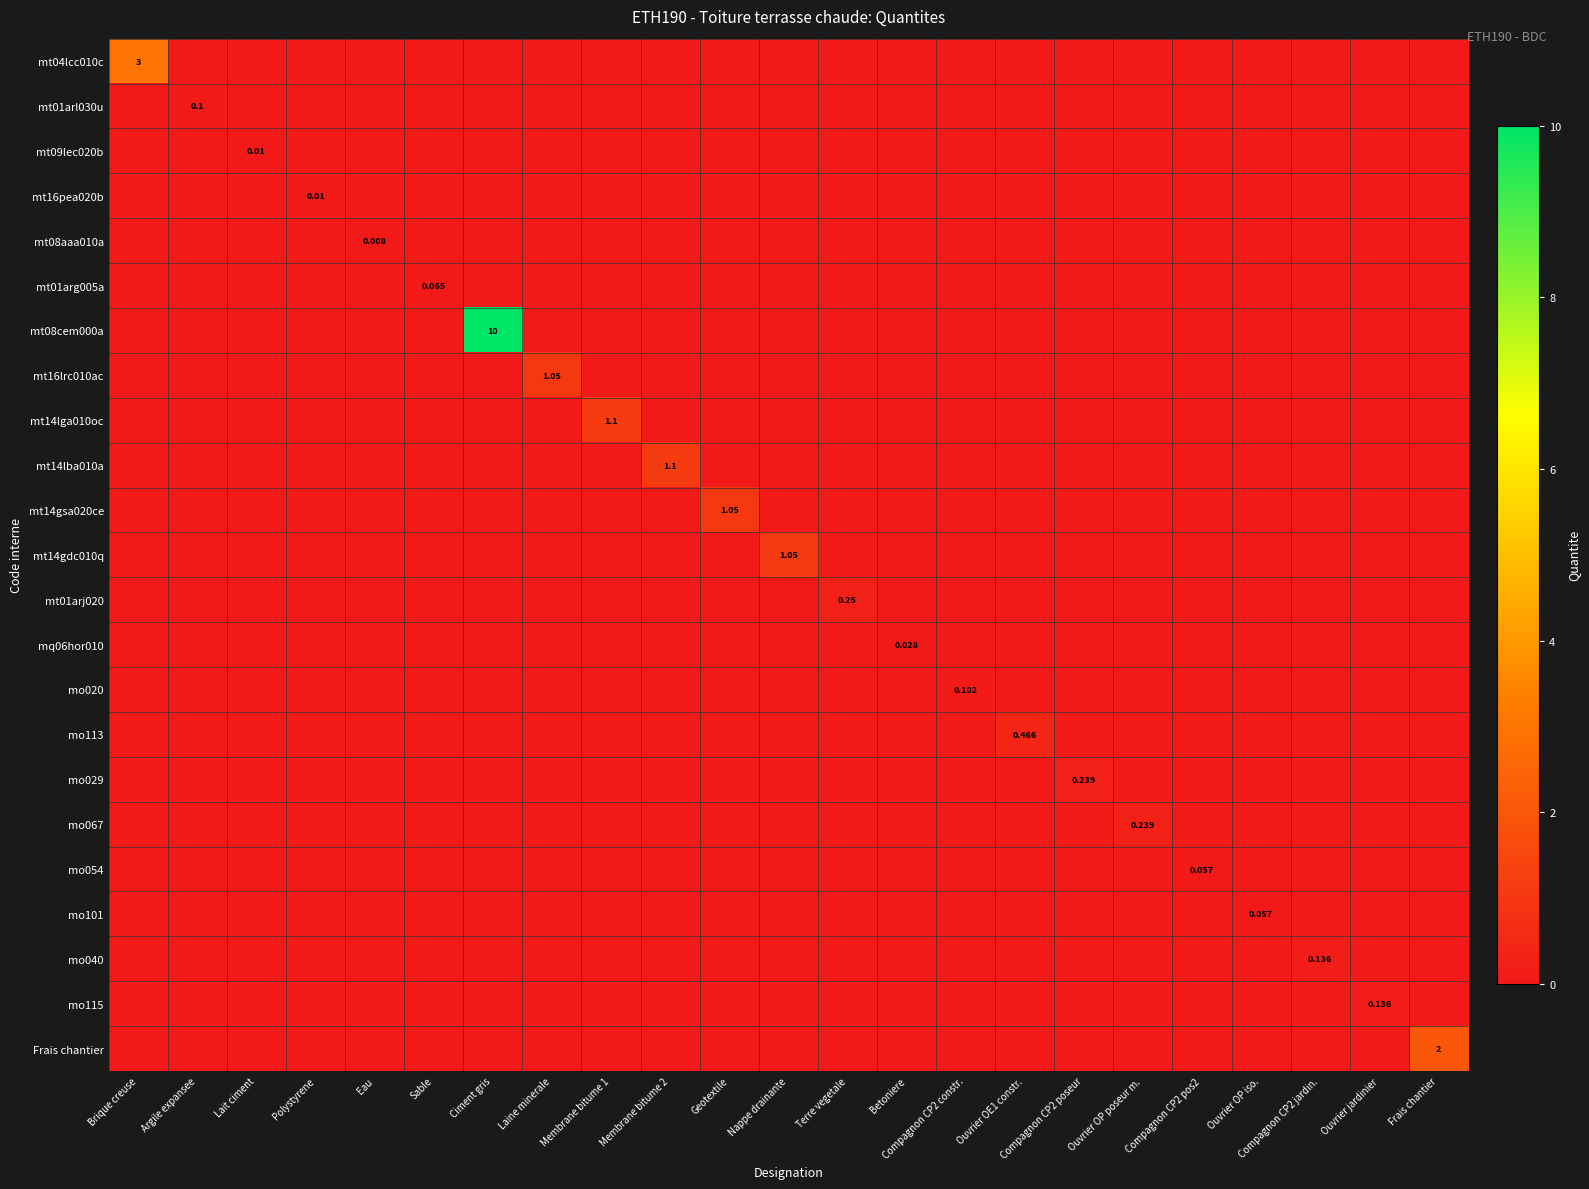

At which category does the chart reach its minimum across all series?

Argile expansee